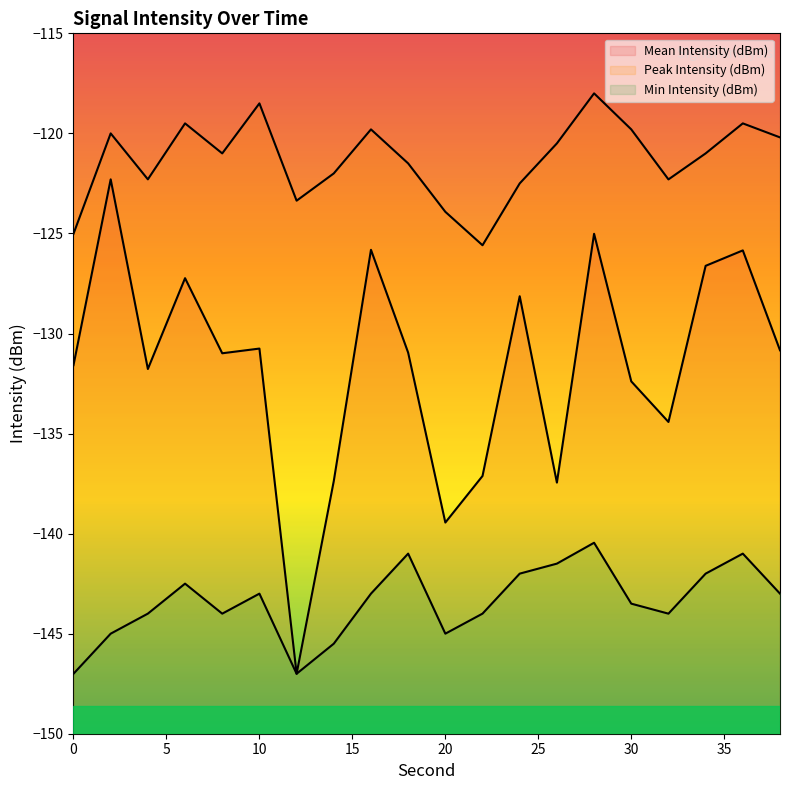

How many lines are shown in the chart?

3